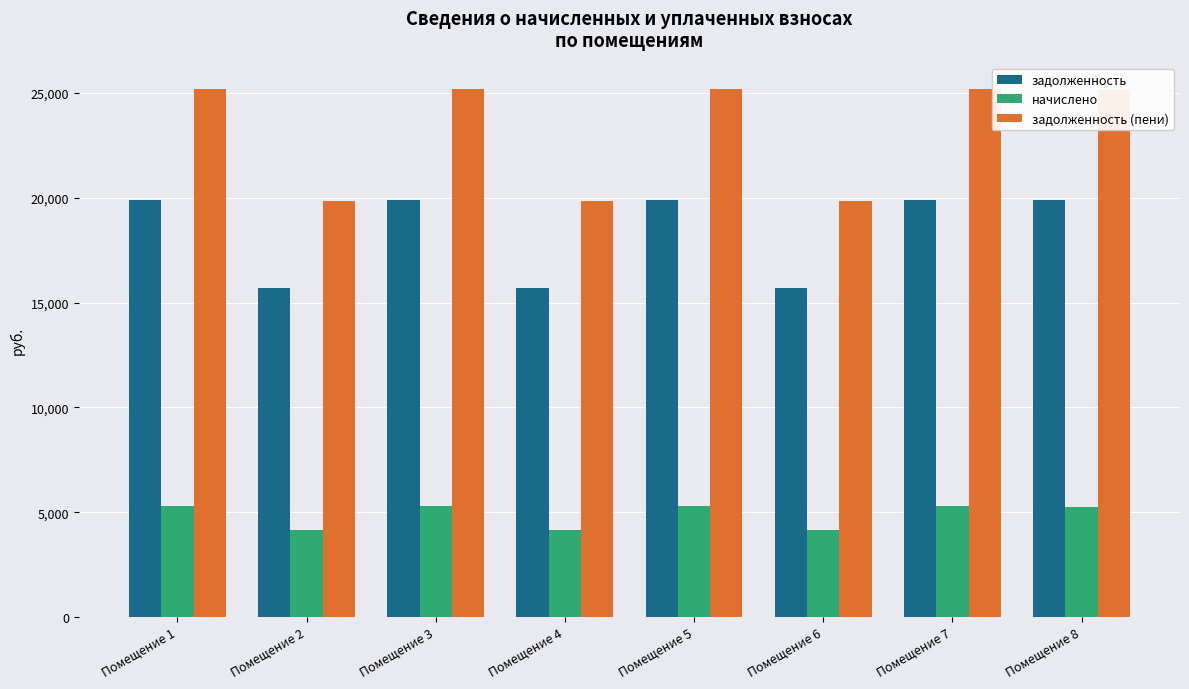

How many data points in задолженность are above 19912?

4